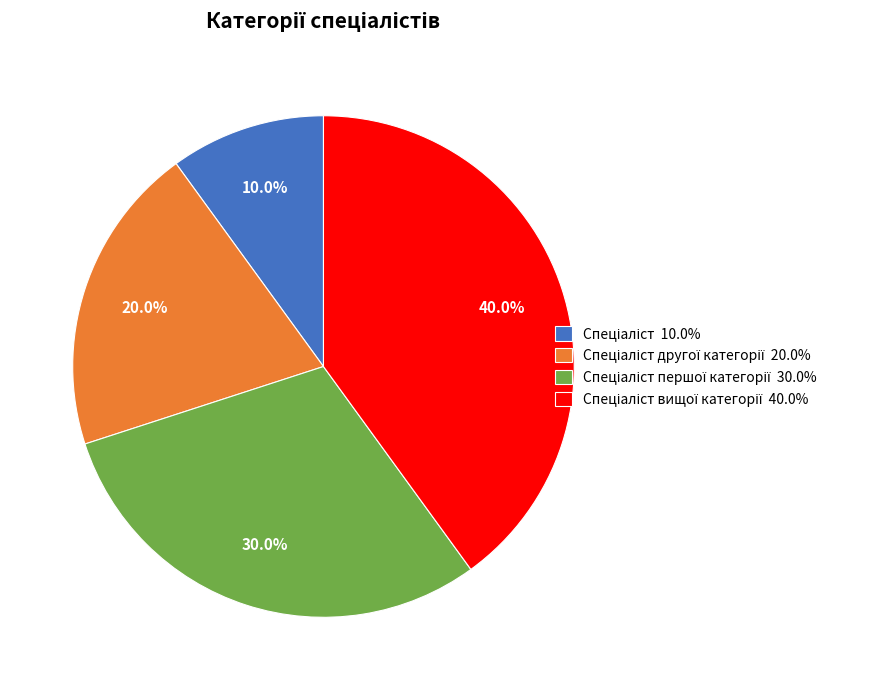

To the nearest percent, what is the difference between the largest and smallest slice percentages?

30%